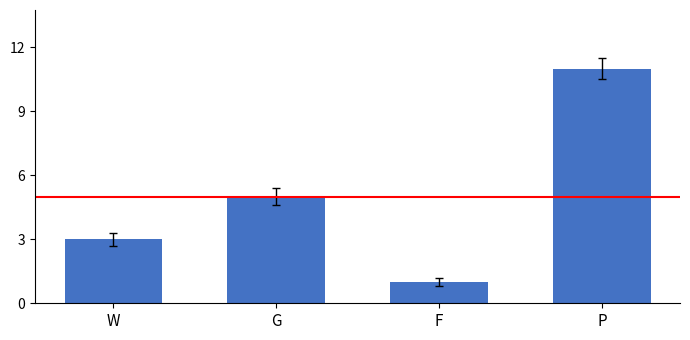

What is the label of the 3rd bar from the right?

G